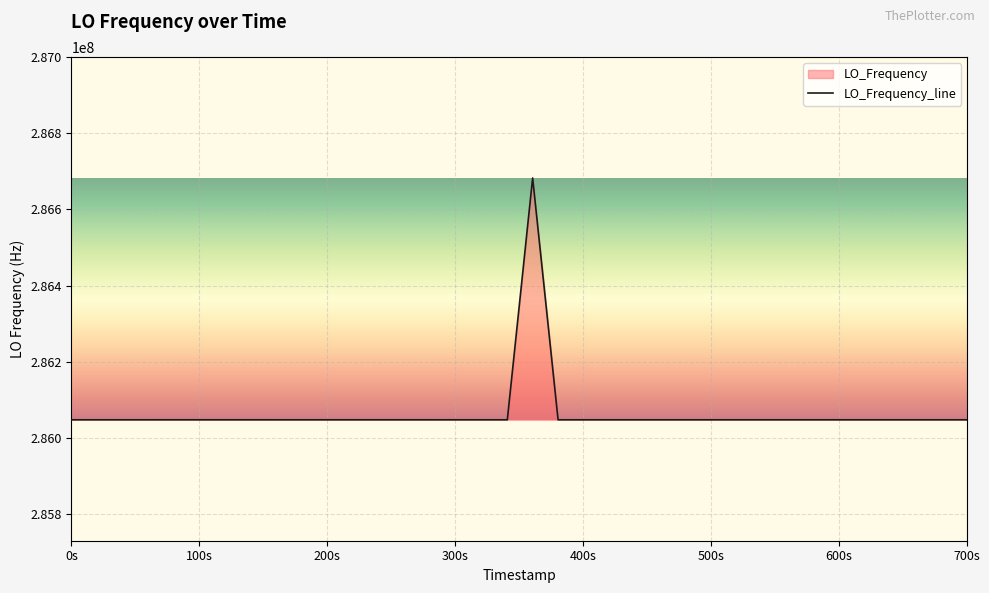

Reading left to right, extract all data points from this chart.

286046997.2	286046997.2	286046997.1	286046998.3	286046999.9	286047002.4	286047002.4	286047000.1	286047002.7	286046999.7	286046999.7	286047000.4	286047002.3	286047002.3	286047002.3	286047002.3	286047000.1	286046999.2	286046997.6	286046995.8	286682701.7	286046992.3	286046990.8	286046991.1	286046988.6	286046988.6	286046989.7	286046990.0	286046987.1	286046997.9	286046998.0	286046997.6	286046997.6	286046997.1	286046999.5	286046999.2	286046997.2	286046997.9	286046997.8	286046999.6